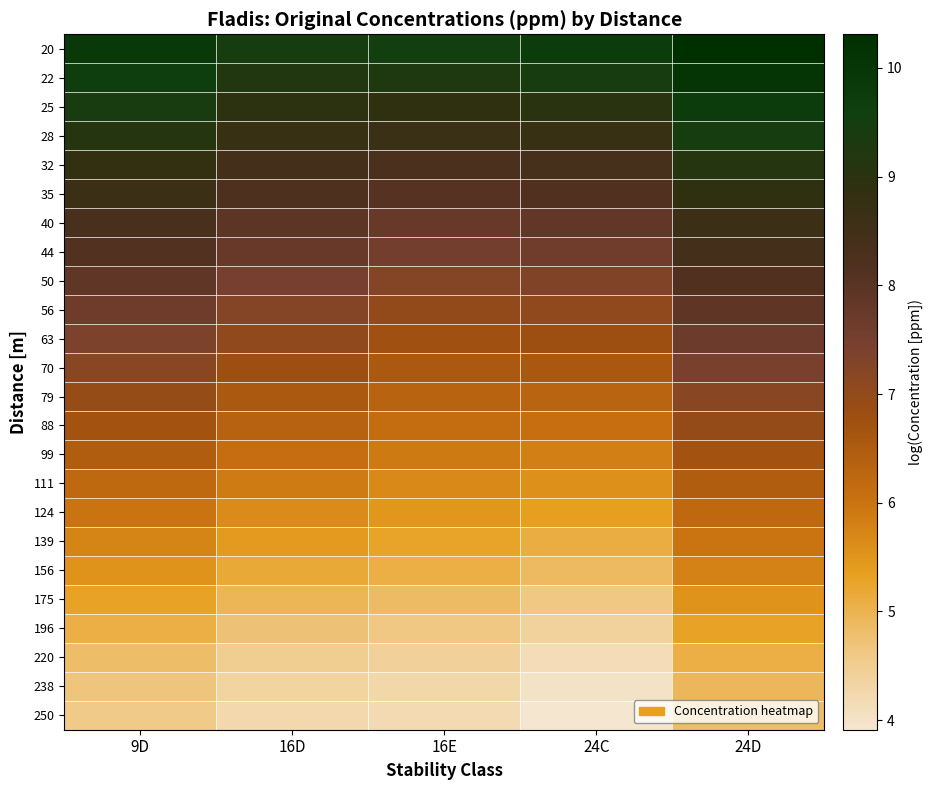

Reading left to right, extract all data points from this chart.

20: 9D=9.9	16D=9.4	16E=9.5	24C=9.7	24D=10.3
22: 9D=9.7	16D=9.2	16E=9.3	24C=9.4	24D=10.1
25: 9D=9.4	16D=8.9	16E=8.9	24C=9.0	24D=9.7
28: 9D=9.1	16D=8.7	16E=8.6	24C=8.7	24D=9.5
32: 9D=8.8	16D=8.4	16E=8.3	24C=8.4	24D=9.1
35: 9D=8.6	16D=8.2	16E=8.1	24C=8.1	24D=8.9
40: 9D=8.3	16D=7.9	16E=7.8	24C=7.8	24D=8.6
44: 9D=8.1	16D=7.7	16E=7.5	24C=7.6	24D=8.4
50: 9D=7.9	16D=7.5	16E=7.3	24C=7.3	24D=8.1
56: 9D=7.6	16D=7.3	16E=7.0	24C=7.1	24D=7.9
63: 9D=7.4	16D=7.0	16E=6.8	24C=6.8	24D=7.6
70: 9D=7.2	16D=6.8	16E=6.6	24C=6.6	24D=7.4
79: 9D=6.9	16D=6.6	16E=6.3	24C=6.3	24D=7.2
88: 9D=6.7	16D=6.3	16E=6.1	24C=6.1	24D=6.9
99: 9D=6.4	16D=6.1	16E=5.9	24C=5.8	24D=6.7
111: 9D=6.2	16D=5.9	16E=5.7	24C=5.6	24D=6.5
124: 9D=6.0	16D=5.6	16E=5.5	24C=5.3	24D=6.2
139: 9D=5.8	16D=5.4	16E=5.3	24C=5.1	24D=6.0
156: 9D=5.5	16D=5.2	16E=5.1	24C=4.9	24D=5.8
175: 9D=5.3	16D=5.0	16E=4.8	24C=4.6	24D=5.5
196: 9D=5.1	16D=4.7	16E=4.6	24C=4.4	24D=5.3
220: 9D=4.8	16D=4.5	16E=4.4	24C=4.2	24D=5.1
238: 9D=4.7	16D=4.3	16E=4.3	24C=4.0	24D=4.9
250: 9D=4.6	16D=4.2	16E=4.2	24C=3.9	24D=4.8